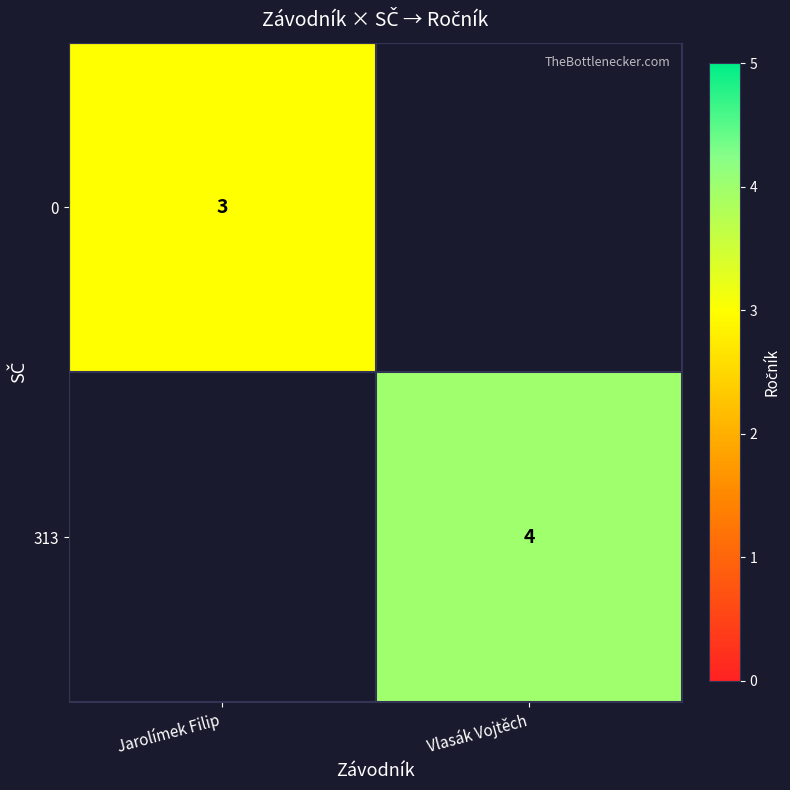

At which category does the chart reach its peak across all series?

Vlasák Vojtěch